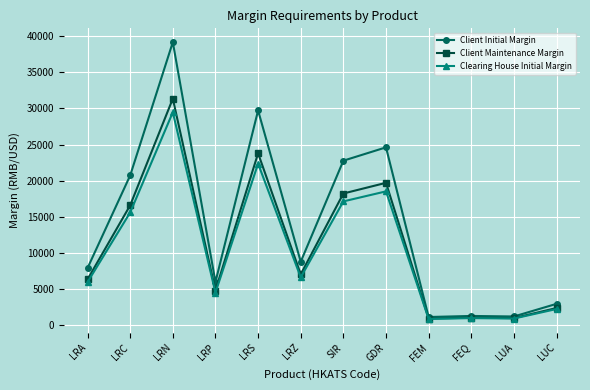

What is the value of the Clearing House Initial Margin point at the 12th from the left?

2180